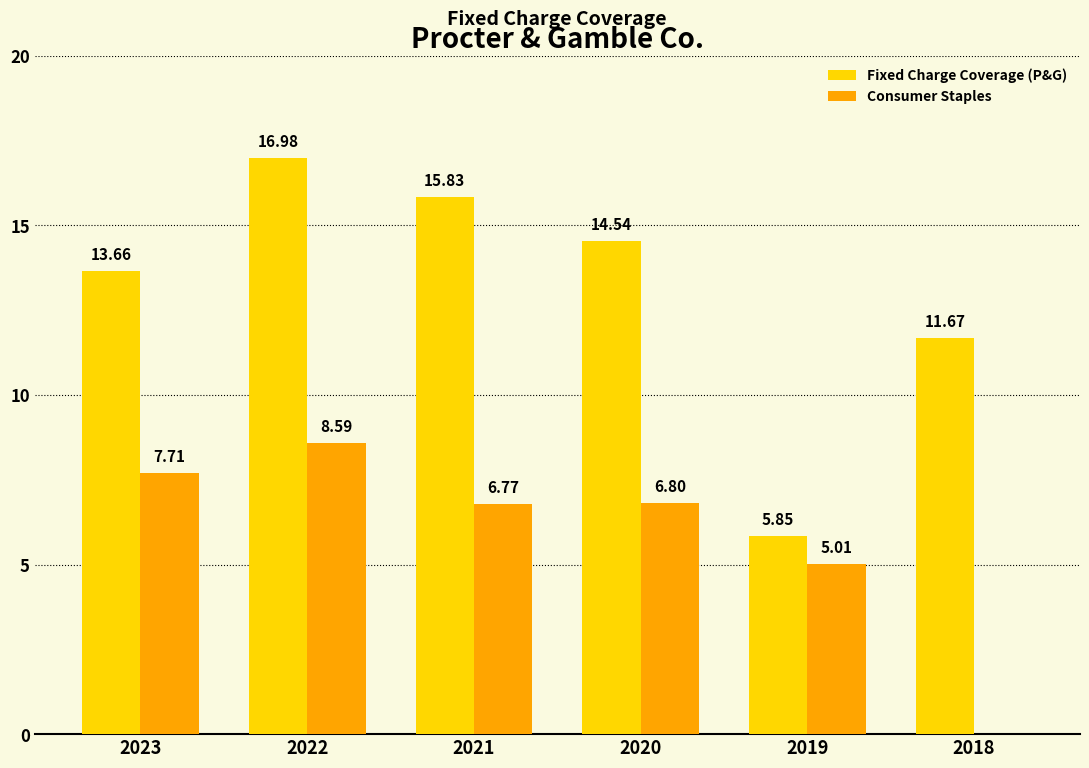

Which series changed the most between 2020 and 2018?

Consumer Staples